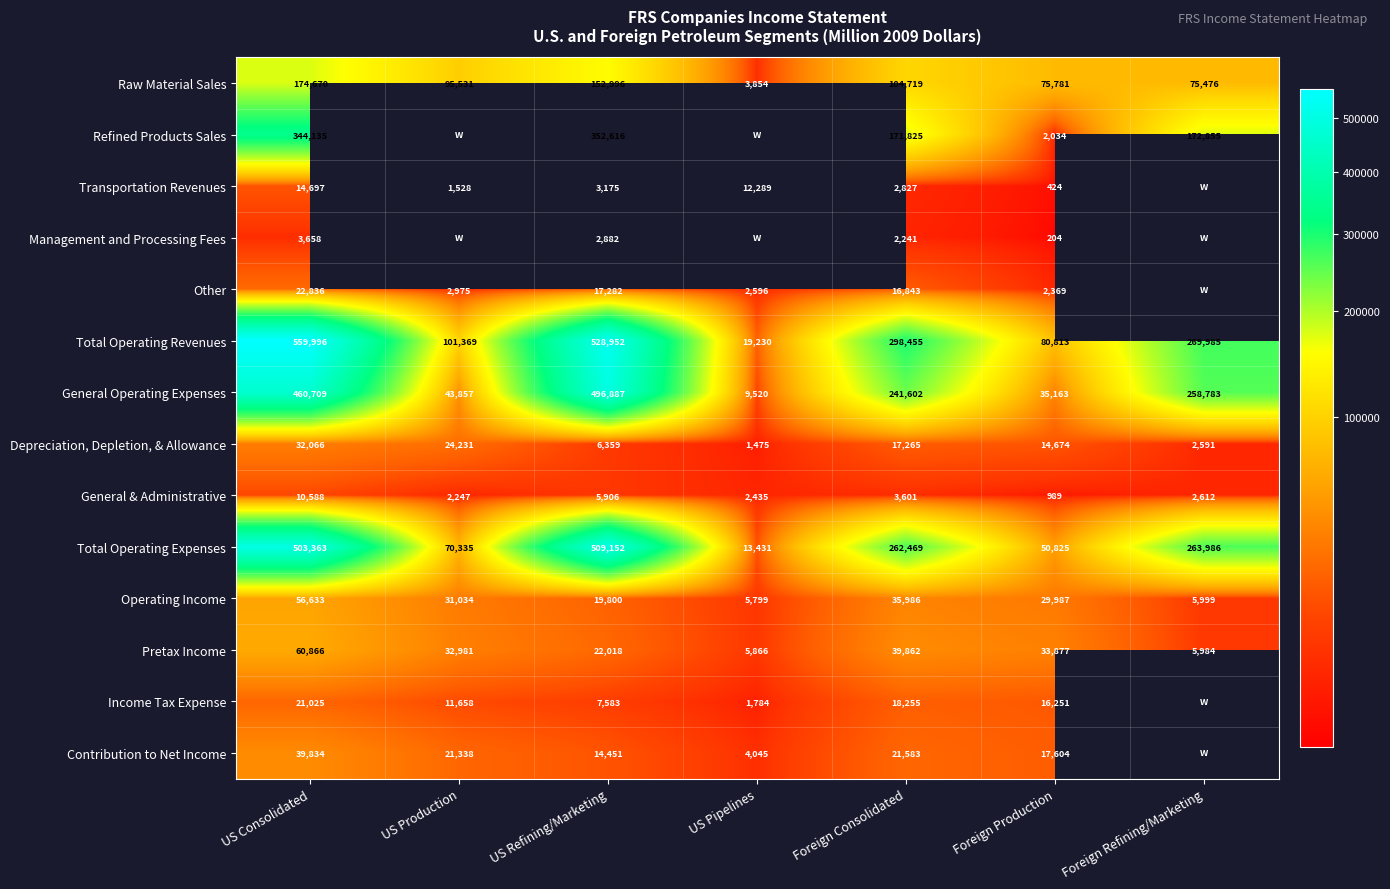

What is the smallest value displayed?

204.0